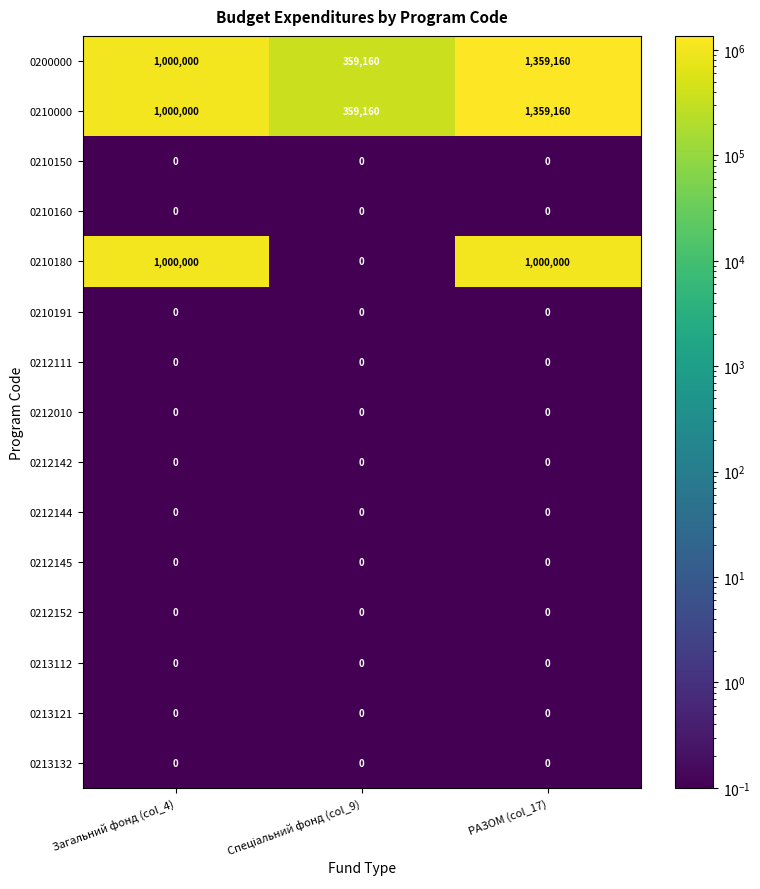

What is the maximum value shown in the chart?

1359160